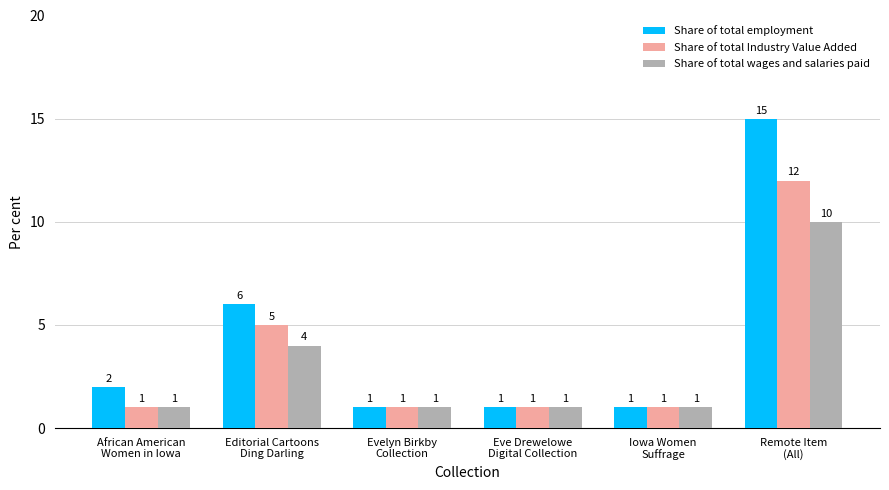

Rank the series by their maximum value, from highest to lowest.

Share of total employment, Share of total Industry Value Added, Share of total wages and salaries paid